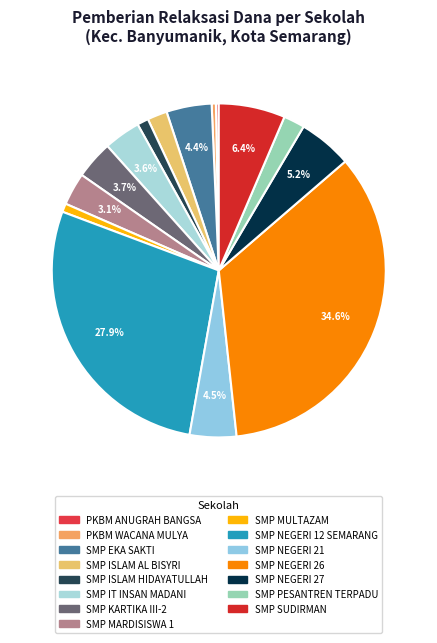

To the nearest percent, what is the difference between the largest and smallest slice percentages?

34%